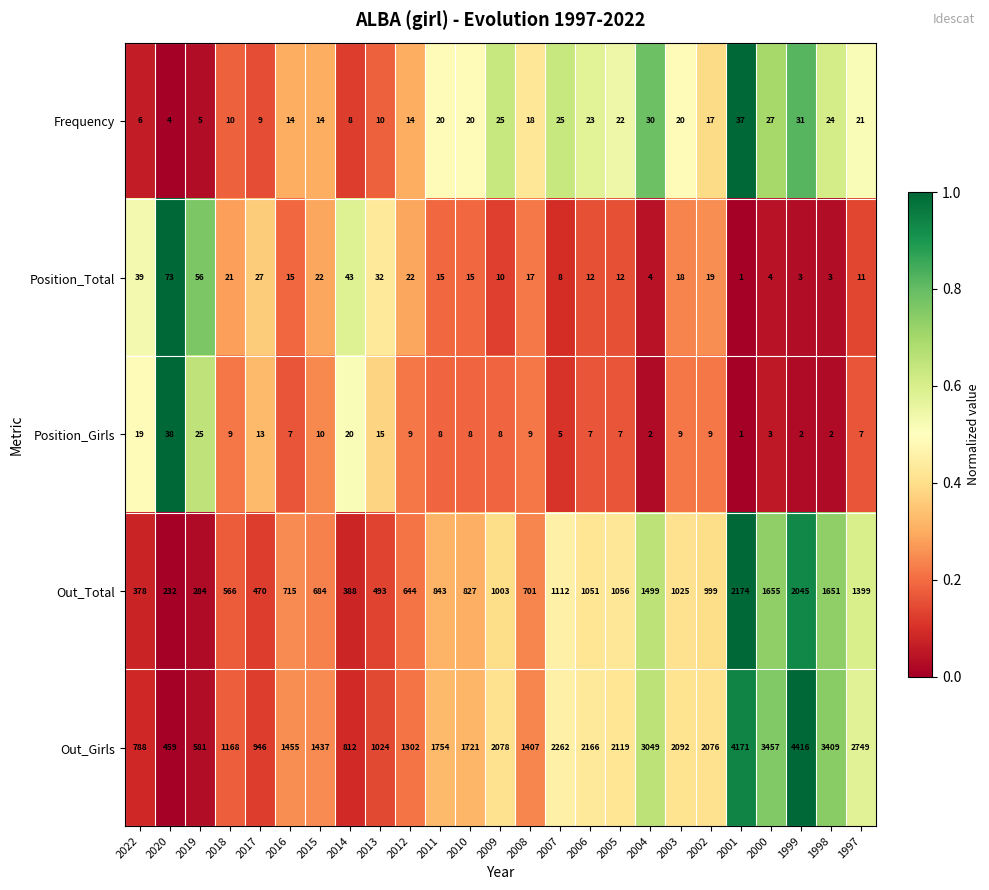

List the series in order of their peak value, lowest first.

Frequency, Position_Girls, Position_Total, Out_Total, Out_Girls